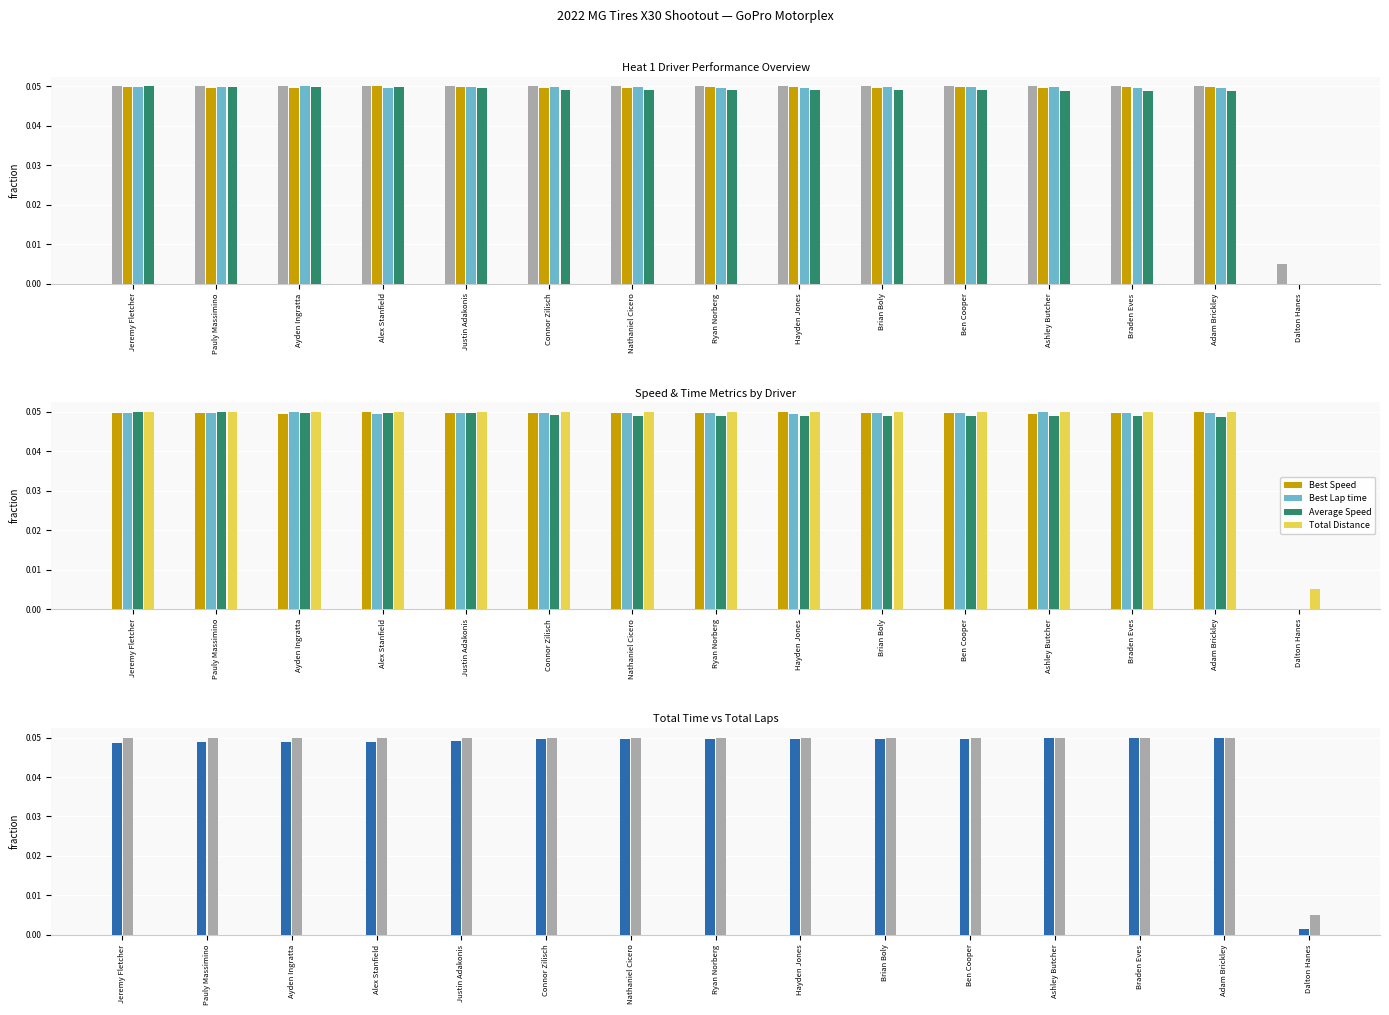

Does the chart contain any negative values?

No